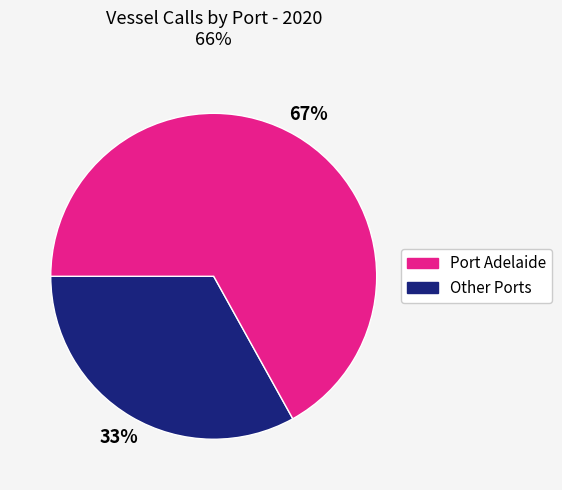

How many slices are in this pie chart?

2